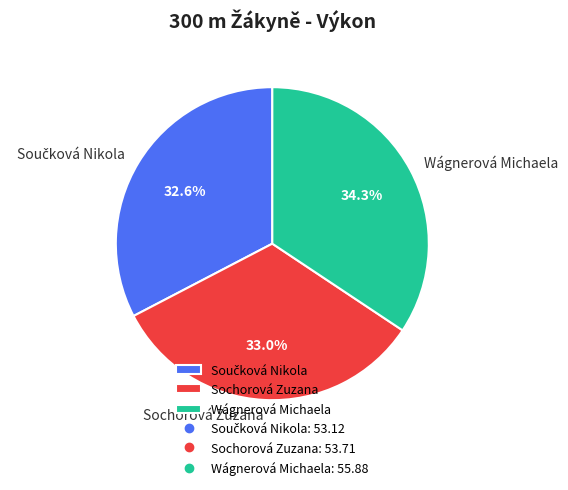

Which category has the biggest portion of the pie?

Wágnerová Michaela